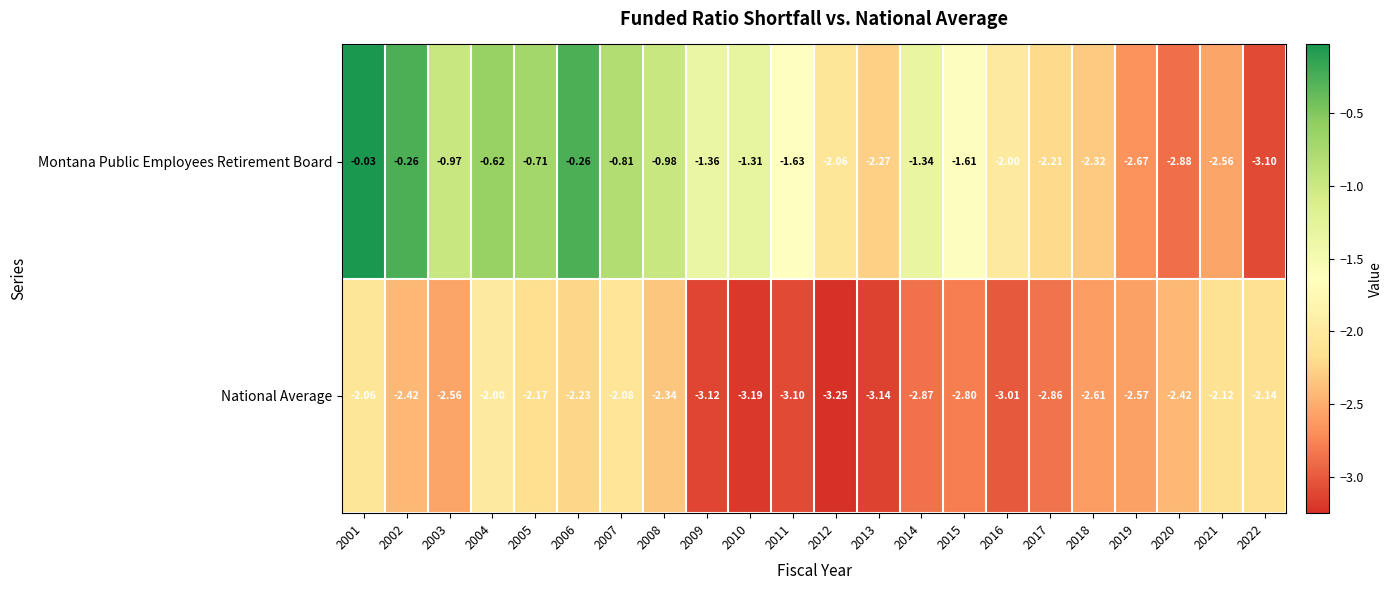

What is the total value across all series at 2010?

-4.5